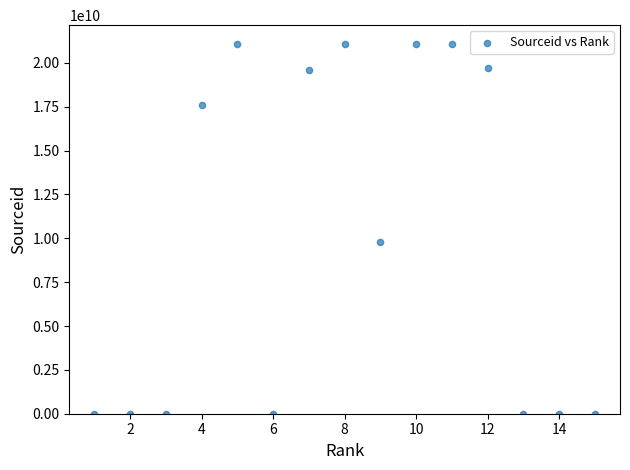

What is the range of Y values (max minus min)?

21100208138